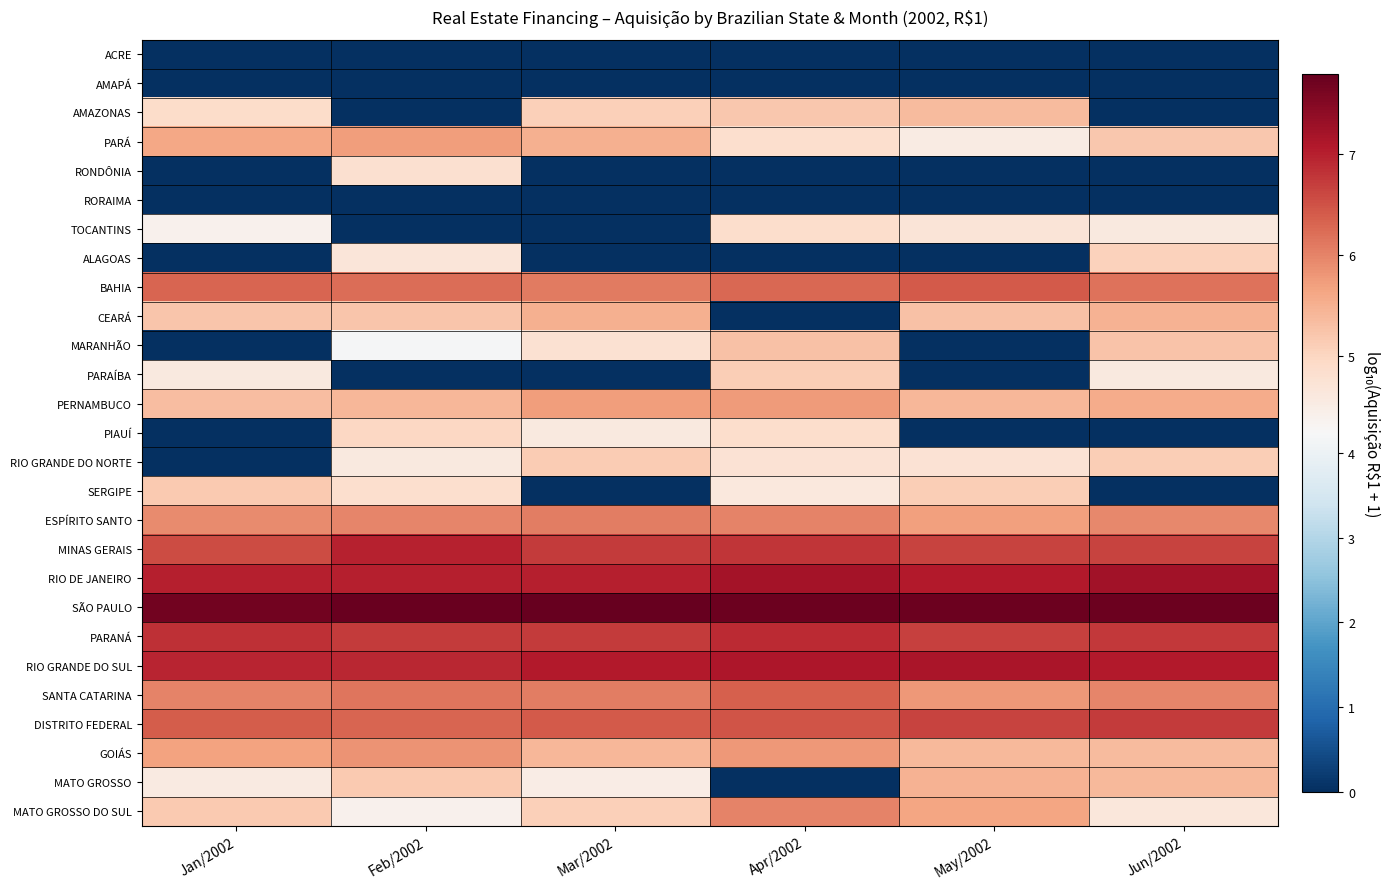

List the series in order of their peak value, lowest first.

ACRE, AMAPÁ, RORAIMA, RONDÔNIA, TOCANTINS, PIAUÍ, ALAGOAS, PARAÍBA, RIO GRANDE DO NORTE, SERGIPE, MARANHÃO, AMAZONAS, MATO GROSSO, CEARÁ, PARÁ, PERNAMBUCO, GOIÁS, MATO GROSSO DO SUL, ESPÍRITO SANTO, SANTA CATARINA, BAHIA, DISTRITO FEDERAL, PARANÁ, MINAS GERAIS, RIO GRANDE DO SUL, RIO DE JANEIRO, SÃO PAULO